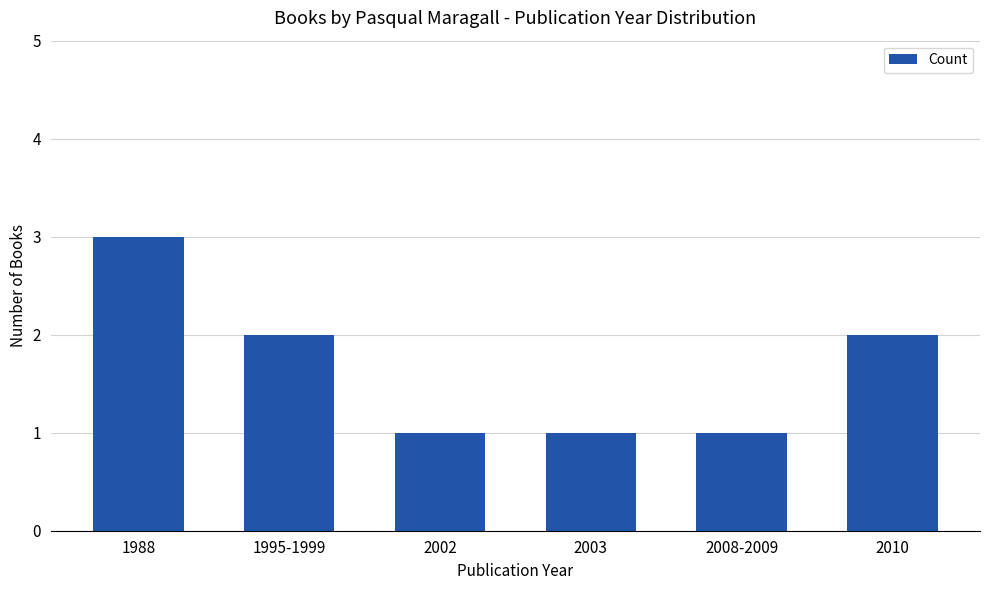

Which label corresponds to the largest value in the chart?

1988